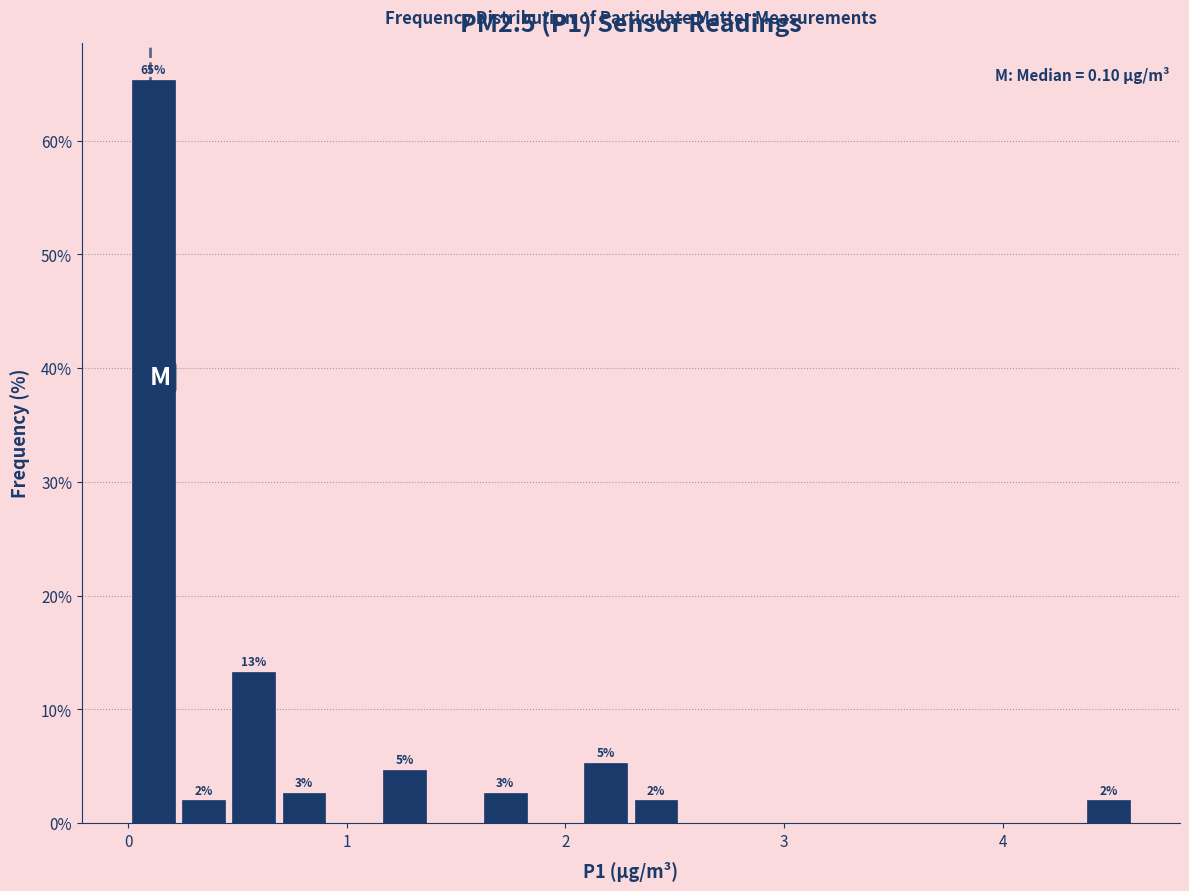

Around what value on the x-axis is the tallest bar? Give the approximate position of its centre, as read against the axis.

0.1